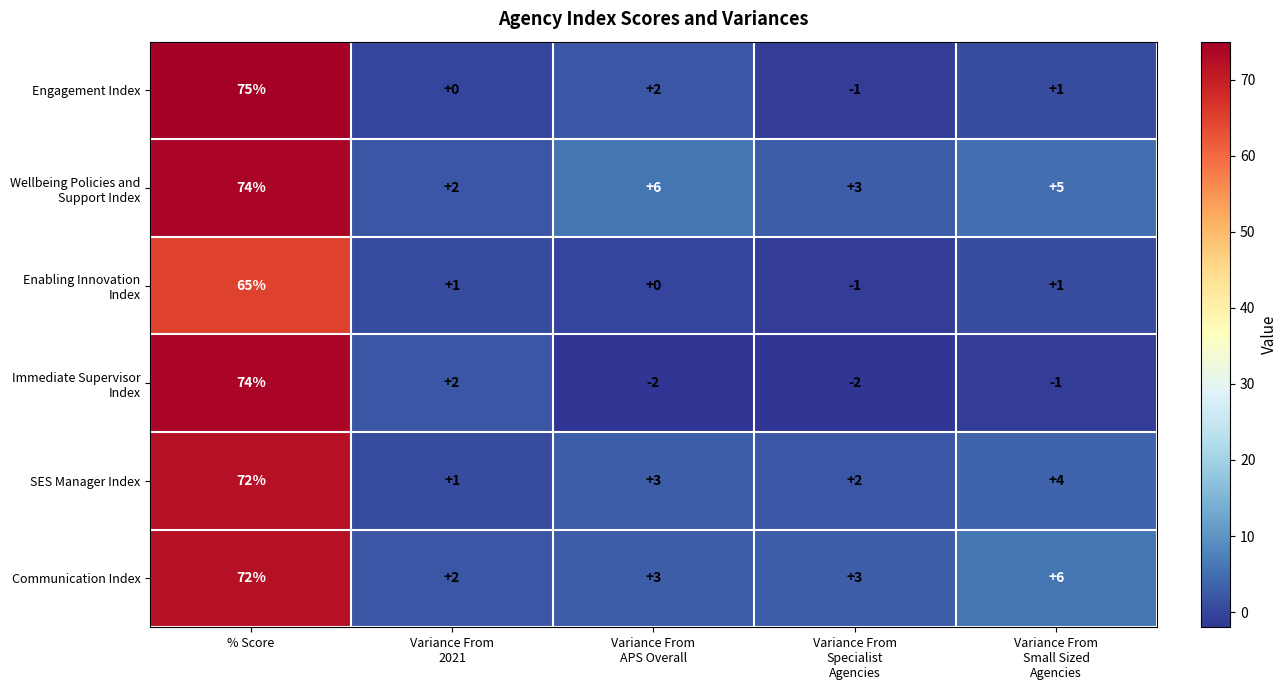

At how many categories does at least one series exceed 69?

1